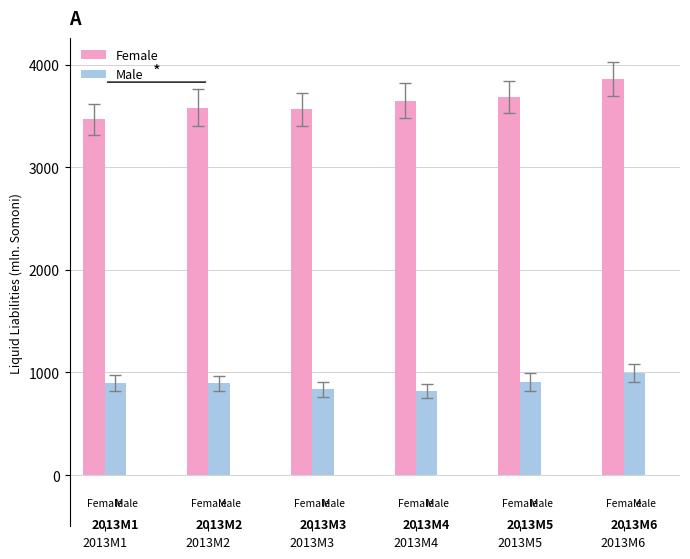

Rank the series by their average value, from lowest to highest.

Male, Female